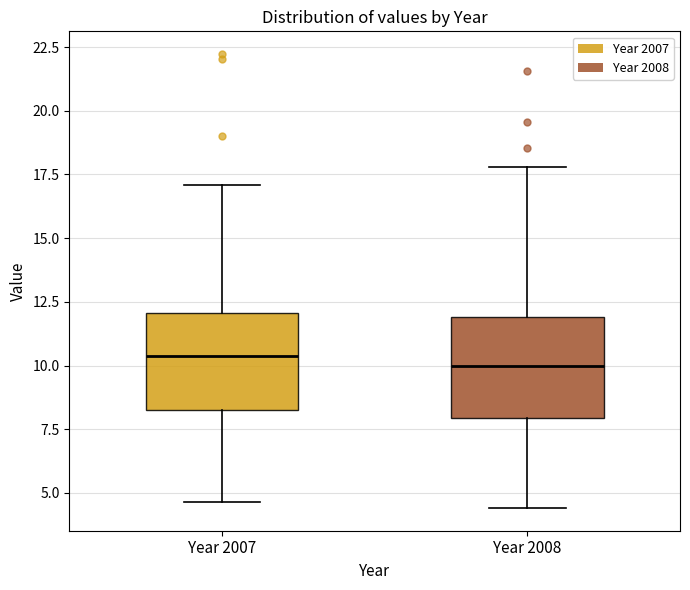

Reading left to right, read every box against the y-axis: the position of its median line, the range the box covers, and the ends of its whiskers. The values are not printed on the chart, so give them approximately, as read against the axis.

Year 2007: median 10.5, box 8.5 to 12.0, whiskers 4.5 to 17.0
Year 2008: median 10.0, box 8.0 to 12.0, whiskers 4.5 to 18.0